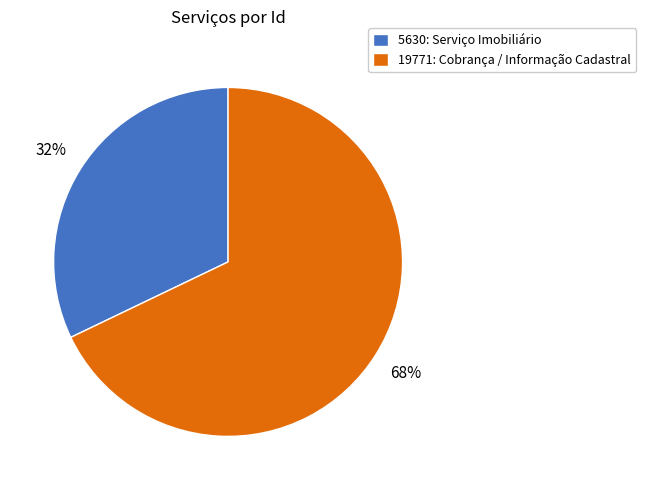

Which category has the smallest portion of the pie?

5630: Serviço Imobiliário